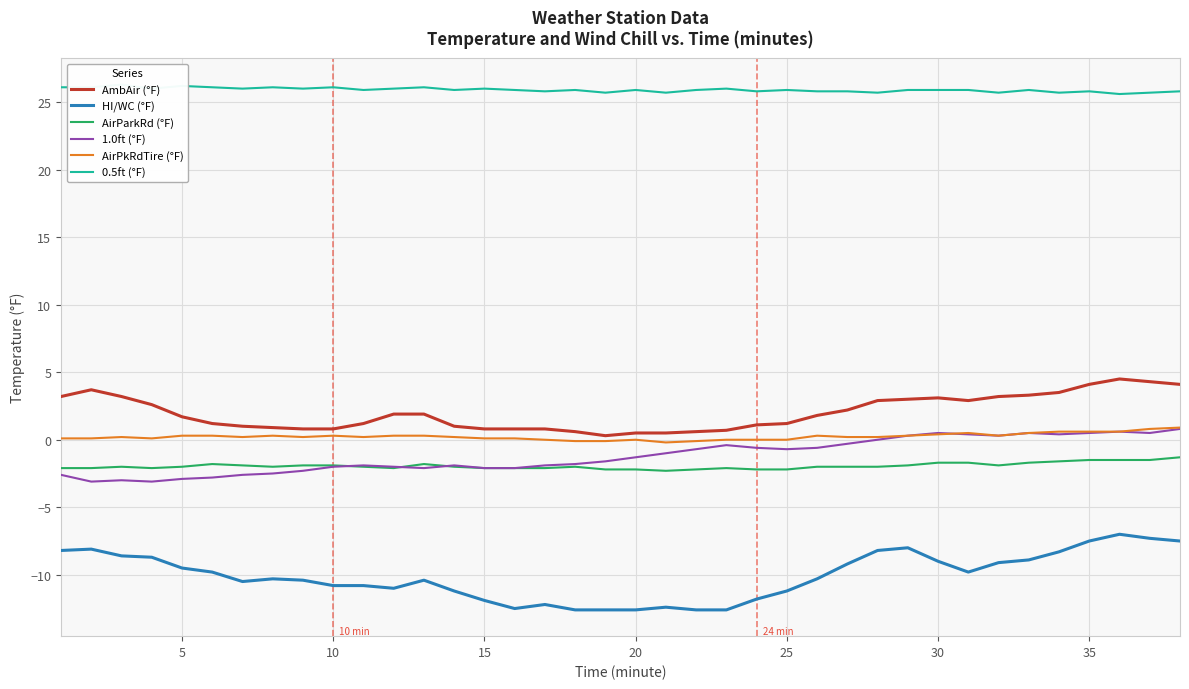

True or false: HI/WC (°F) and 0.5ft (°F) cross at least once.

False